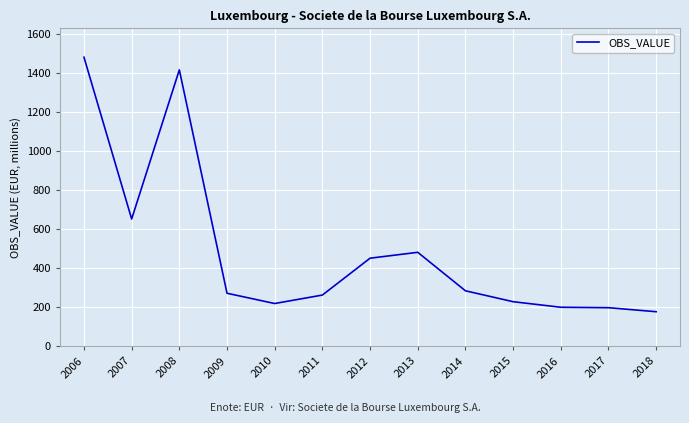

The chart shows a value of 200.2 at 2016. True or false?

True